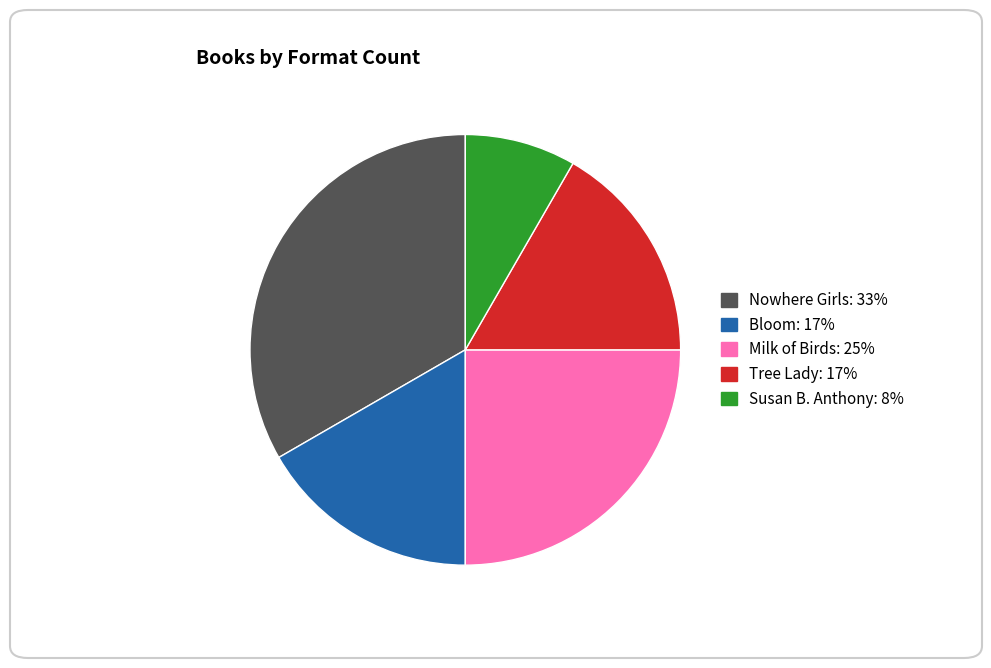

What is the smallest slice in the pie chart?

Susan B. Anthony